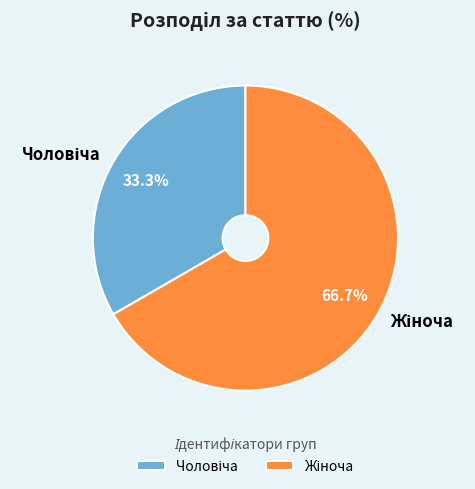

Does any single category account for the majority?

Yes